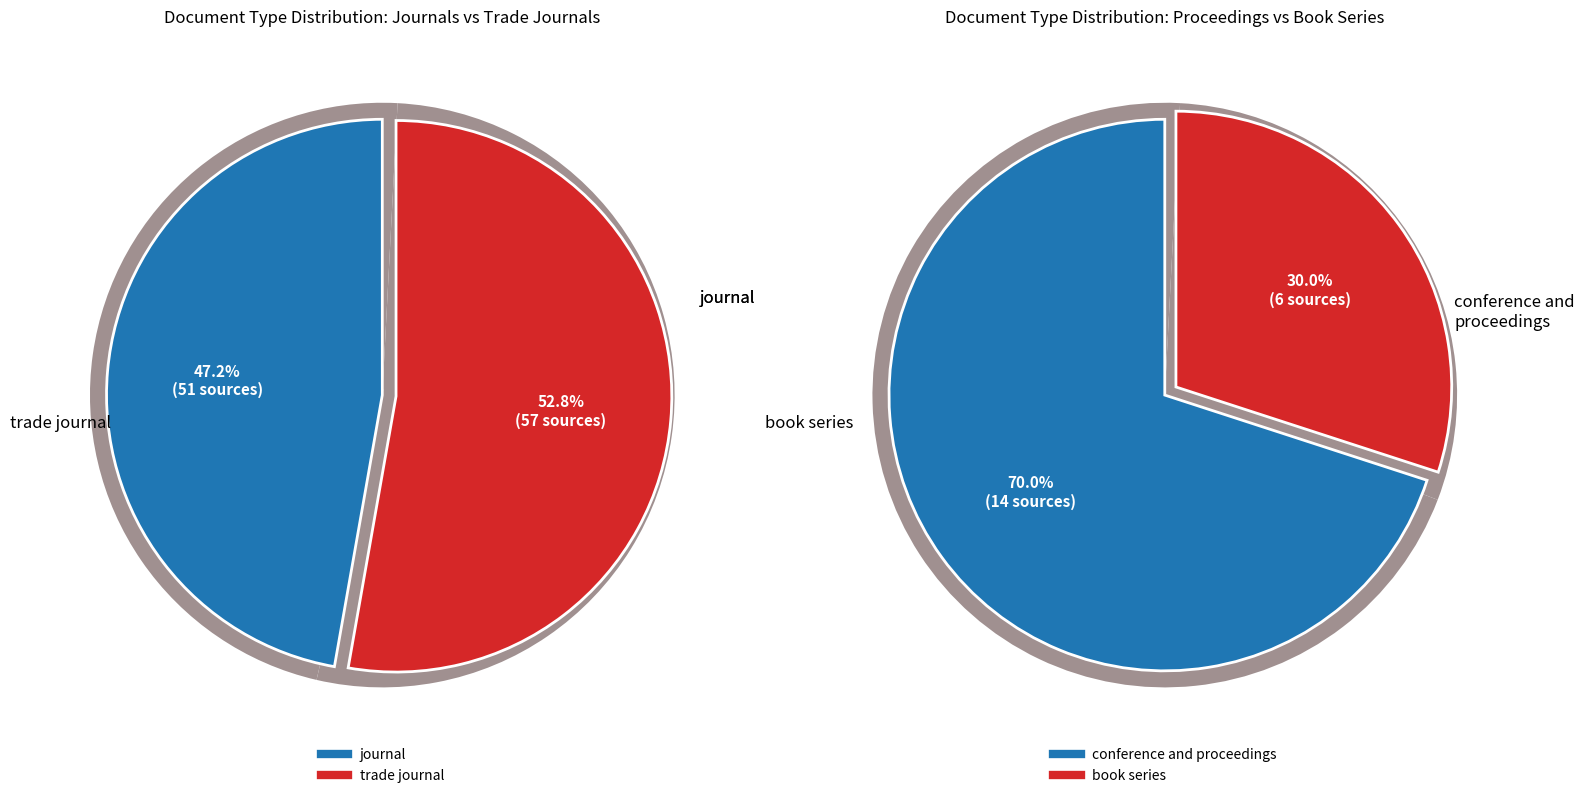

How many segments does this pie chart have?

4